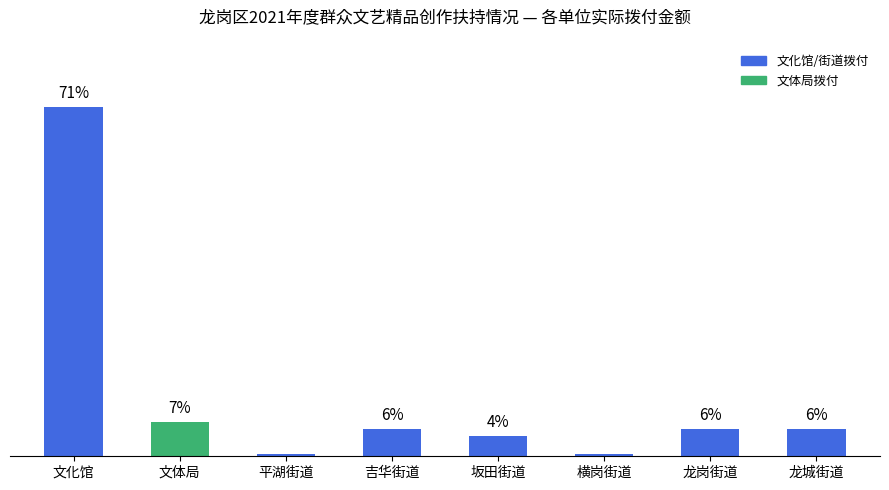

Rank the categories by value from highest to lowest.

文化馆, 文体局, 吉华街道, 龙岗街道, 龙城街道, 坂田街道, 平湖街道, 横岗街道